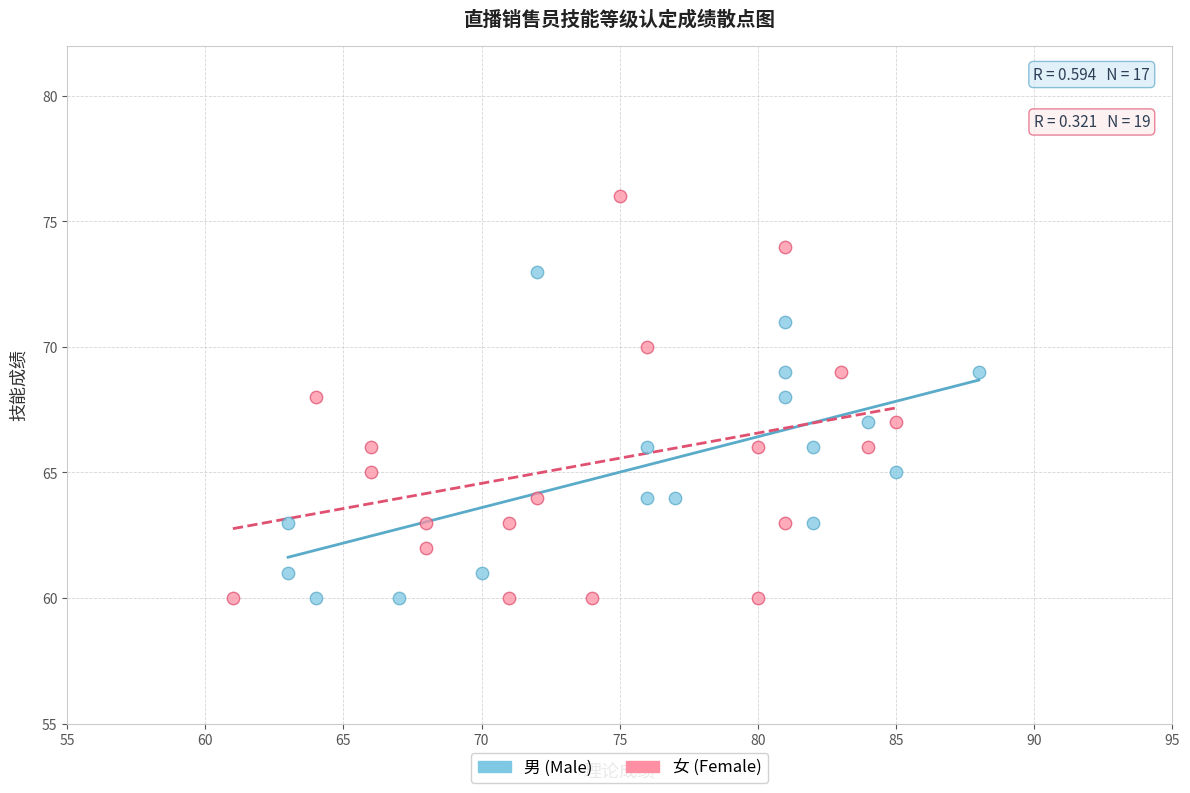

What are all the series names shown in the legend?

男 (Male), 女 (Female)